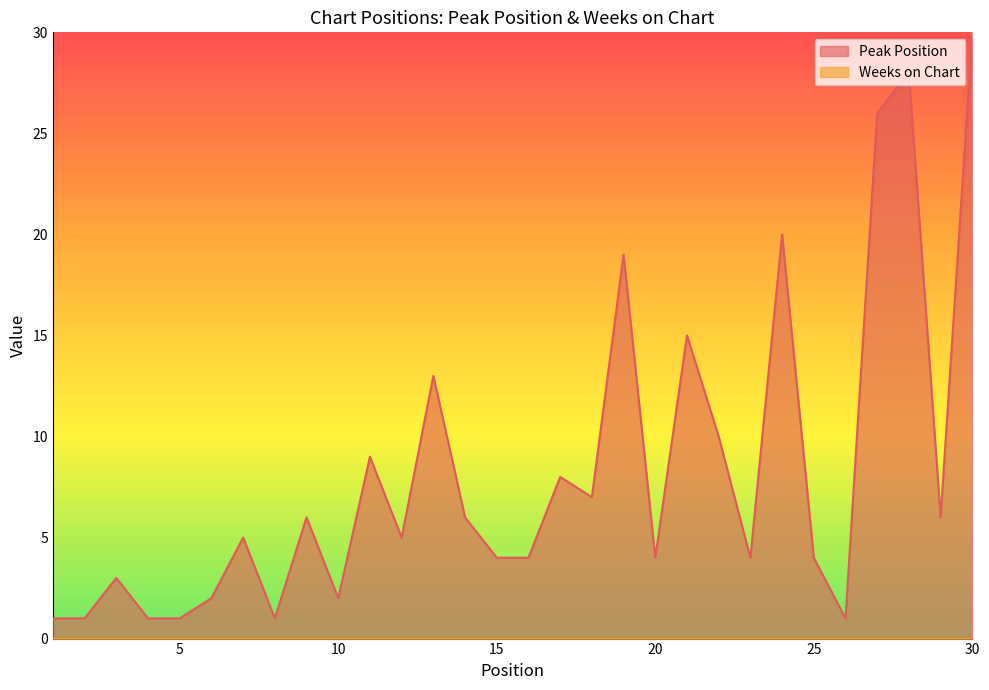

How many lines are shown in the chart?

2